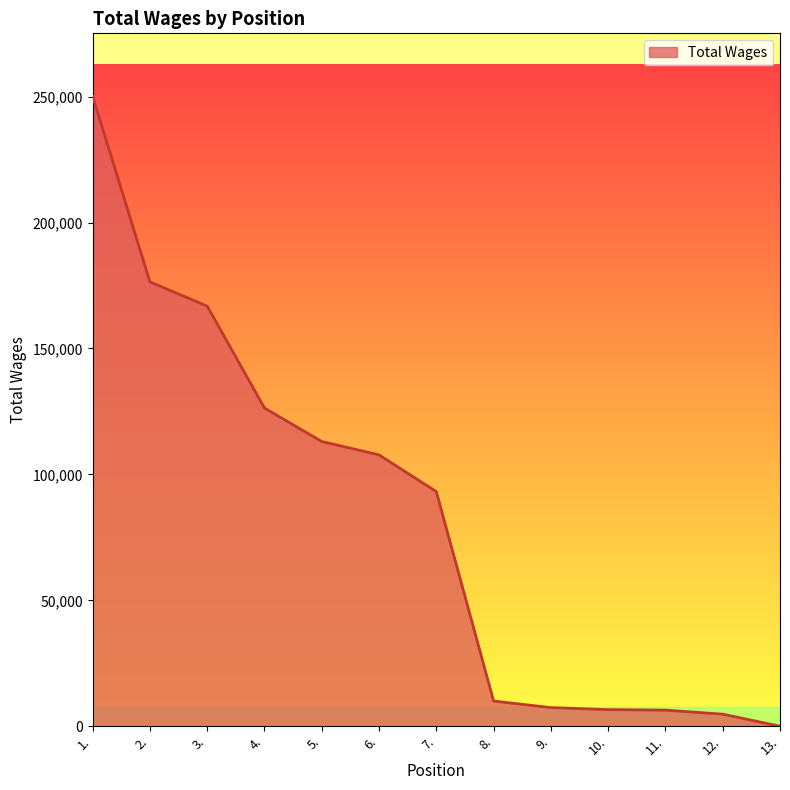

The value at 2. is 176424. True or false?

True